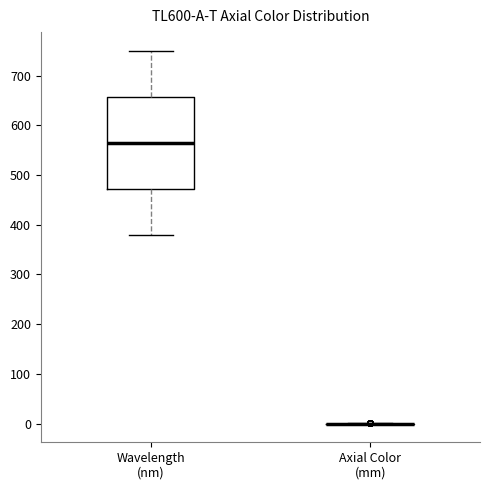

Which box is the tallest, from its lower edge to its upper edge?

Wavelength (nm)